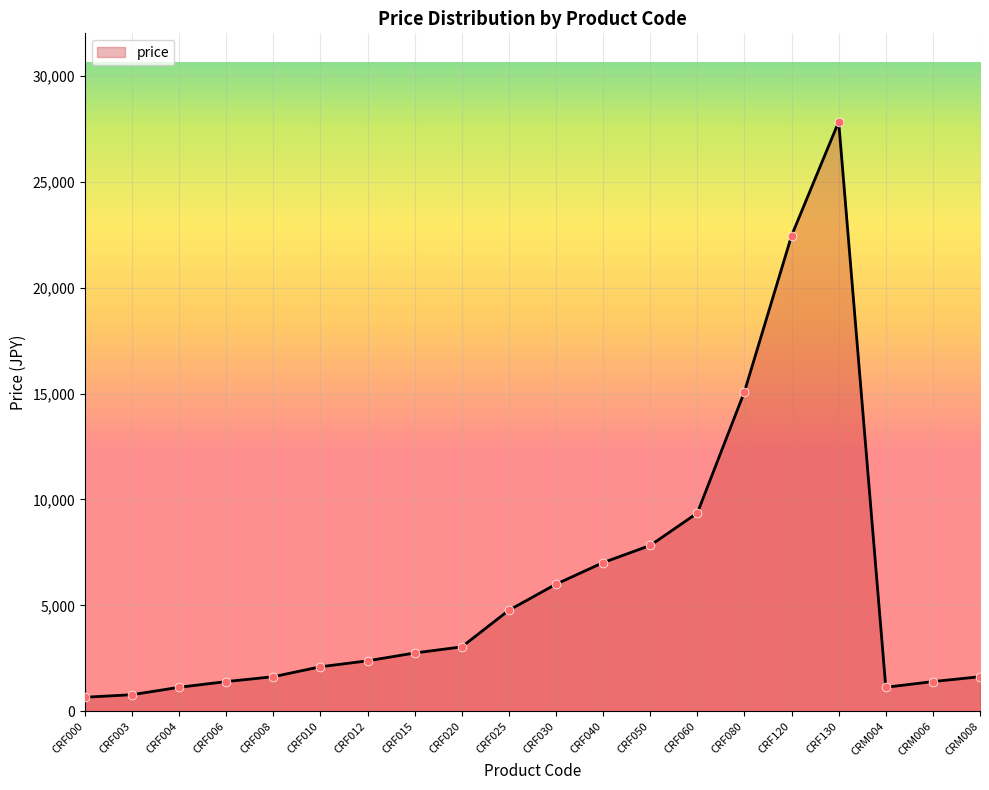

What is the ratio of the value at CRM008 to the value at CRF025?

0.3